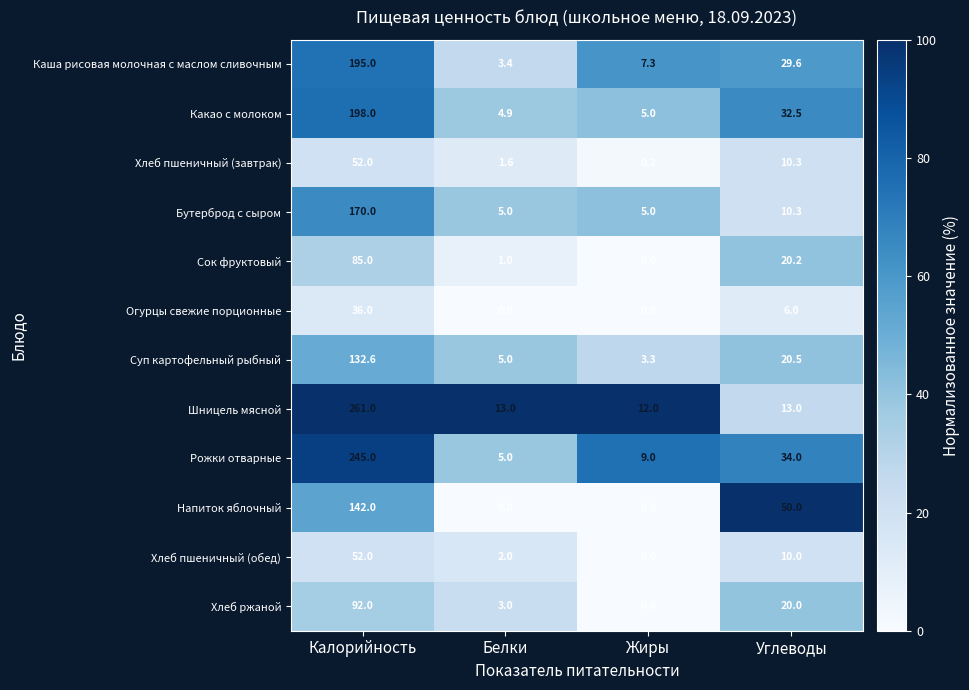

How many data points in Сок фруктовый are less than 20?

2